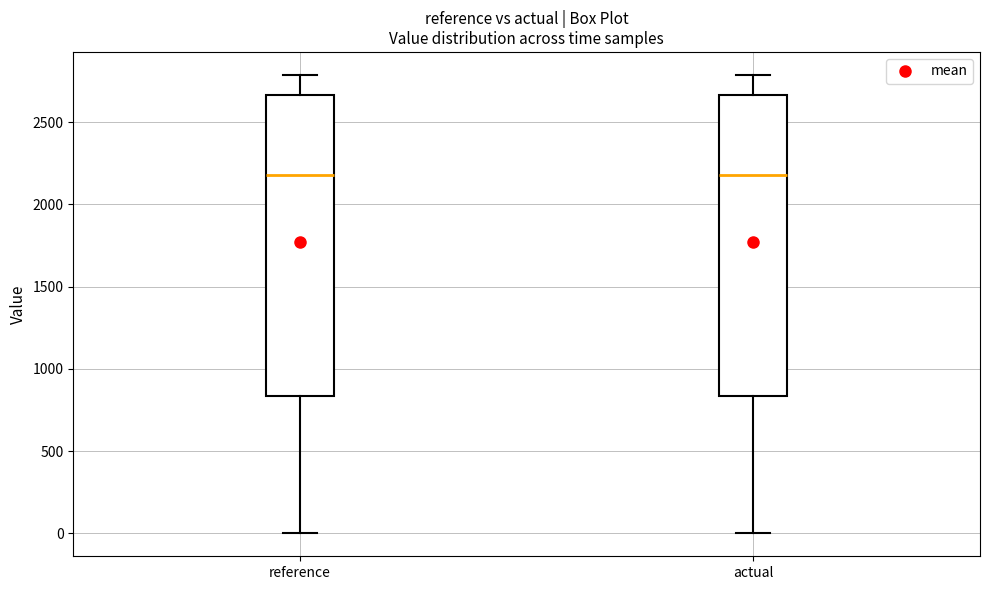

Where does the lower whisker of the box for reference end on the y-axis? The values are not printed on the chart, so give them approximately, as read against the axis.

0